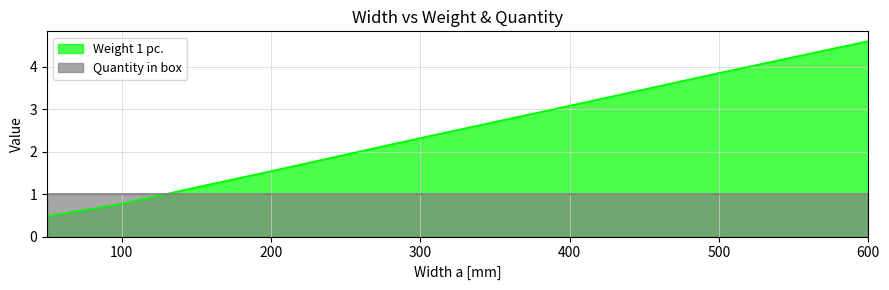

Which label corresponds to the smallest value in the chart?

50